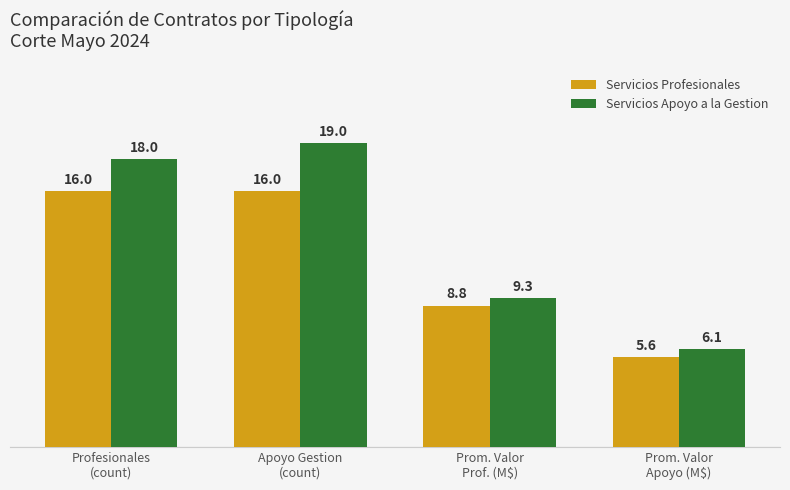

What is the difference between the maximum and second lowest values in the Servicios Apoyo a la Gestion series?

9.7